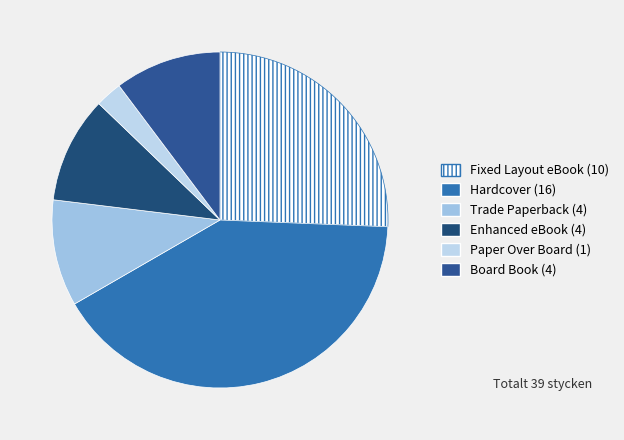

Does any single category account for the majority?

No